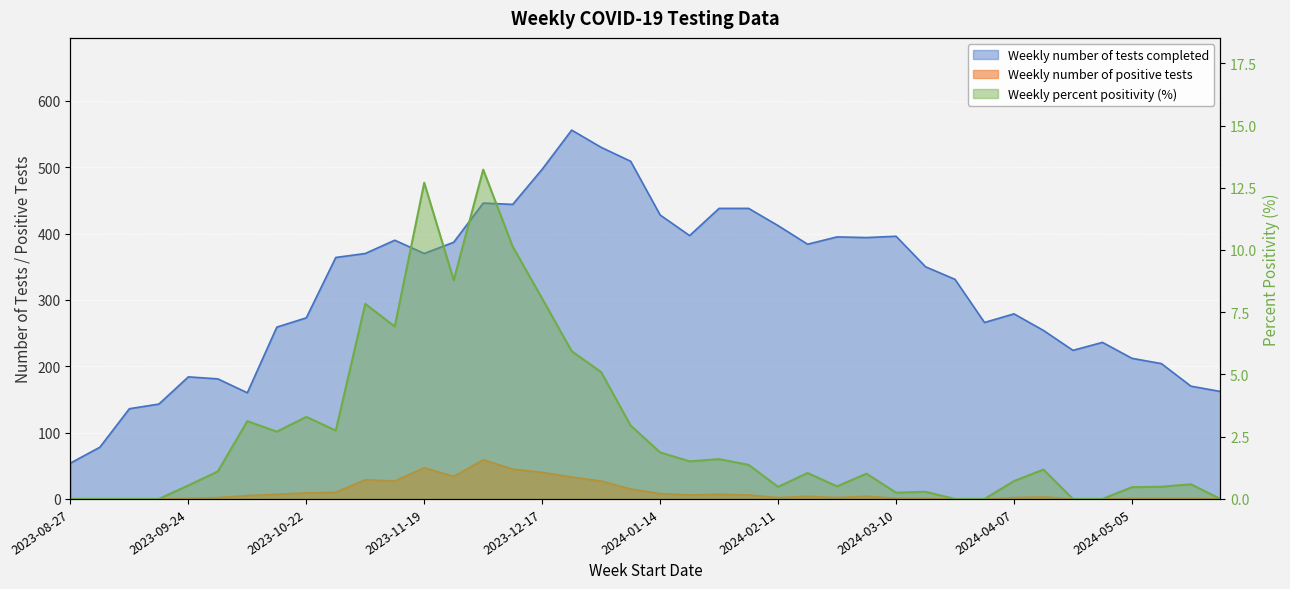

In Weekly number of positive tests, how many points are higher than both neighbors (excluding endpoints)?

7